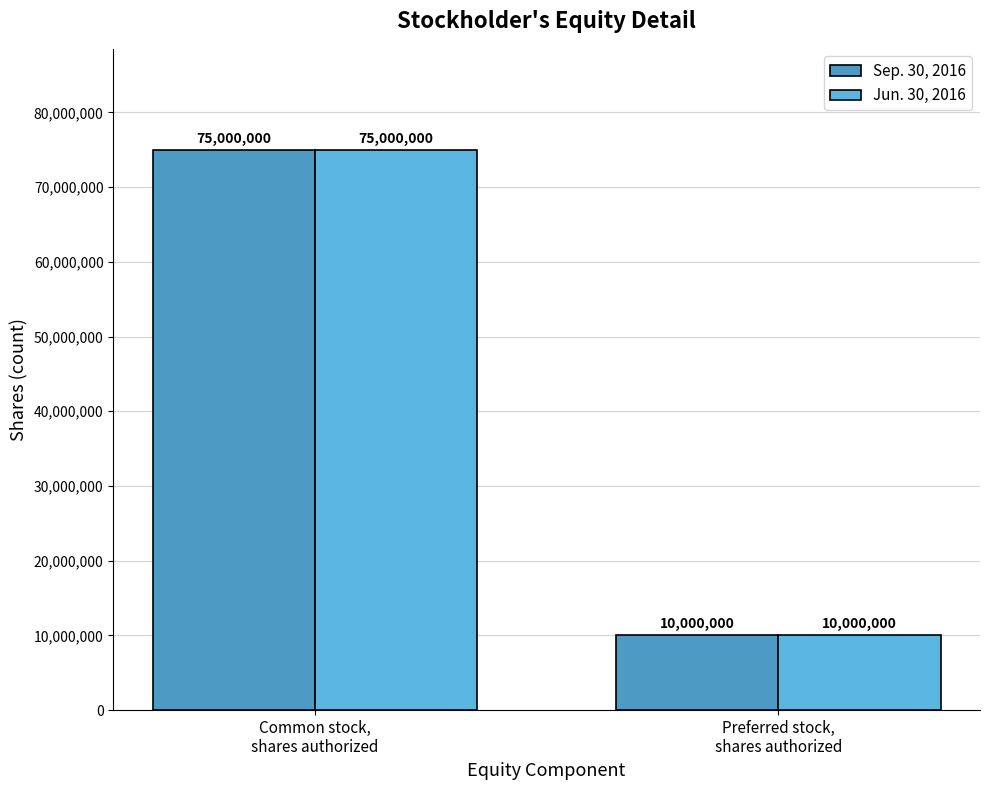

Reading right to left, extract all data points from this chart.

Sep. 30, 2016: Preferred stock,
shares authorized=10000000	Common stock,
shares authorized=75000000
Jun. 30, 2016: Preferred stock,
shares authorized=10000000	Common stock,
shares authorized=75000000